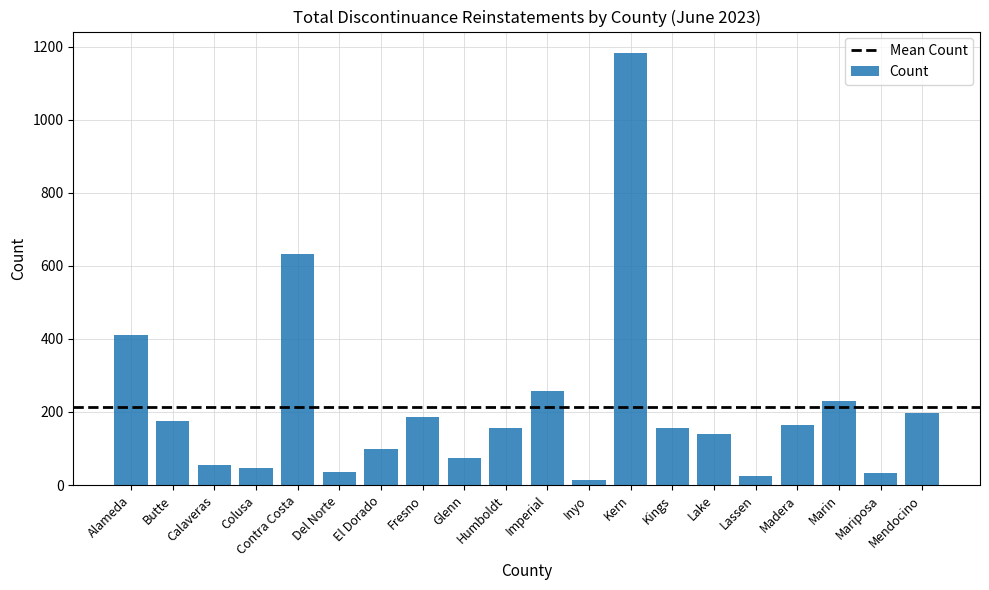

What is the sum of all values?

4275